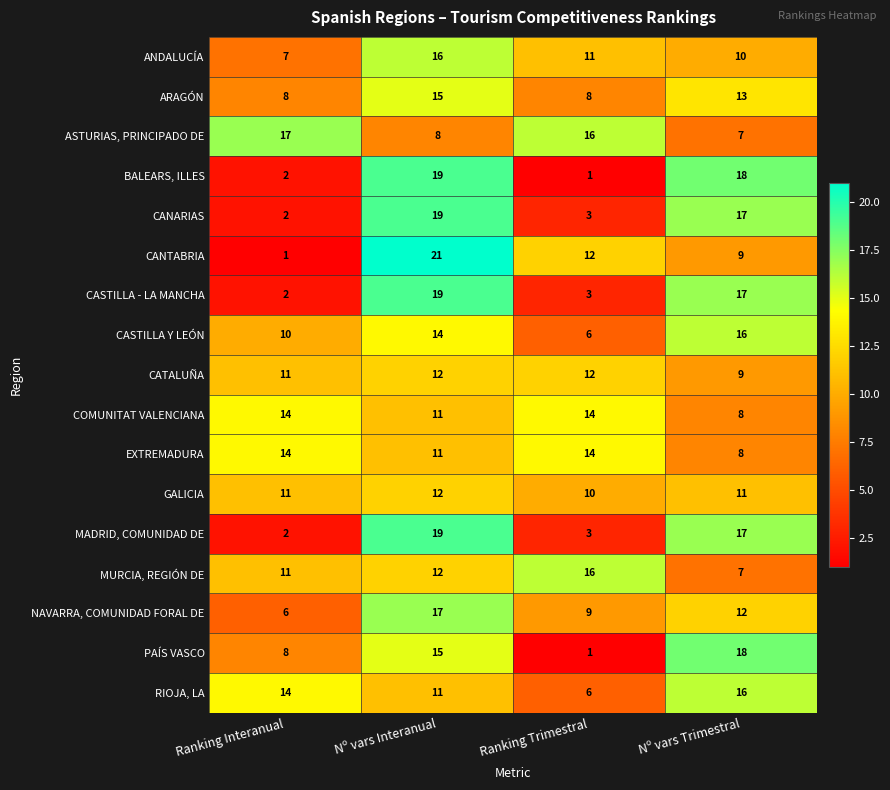

What is the minimum value for EXTREMADURA?

8